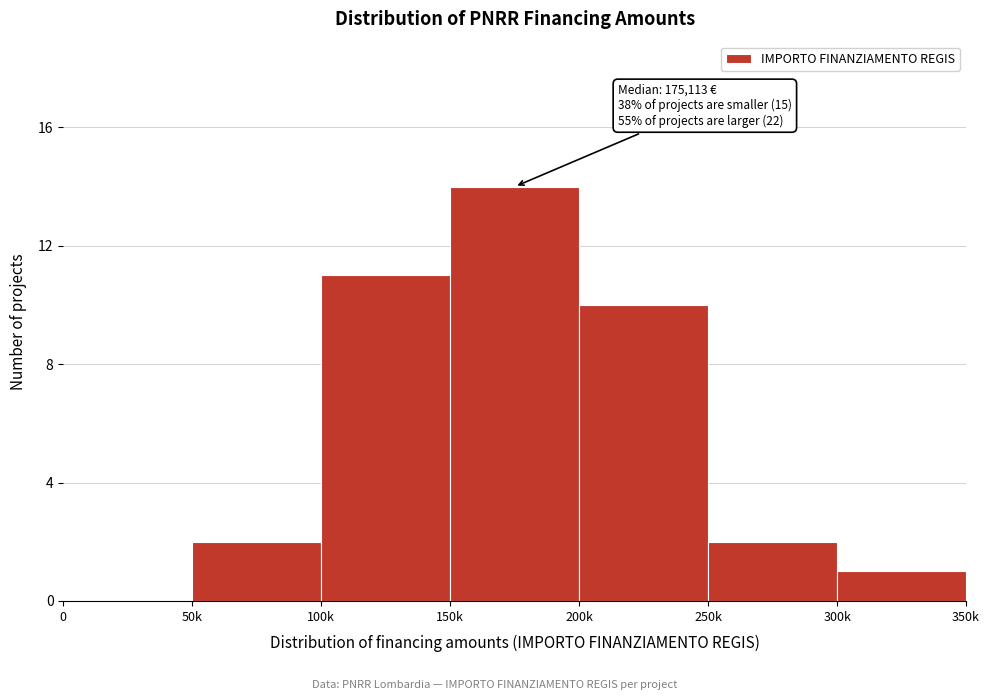

Reading left to right, transcribe all the data shown in this chart.

0=0	50k=2	100k=11	150k=14	200k=10	250k=2	300k=1